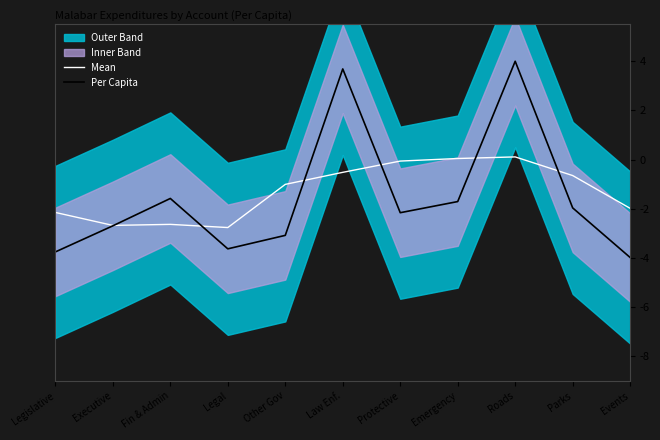

Reading right to left, transcribe all the data shown in this chart.

Mean: Events=-2.0	Parks=-0.6	Roads=0.1	Emergency=0.0	Protective=-0.1	Law Enf.=-0.5	Other Gov=-1.0	Legal=-2.8	Fin & Admin=-2.6	Executive=-2.7	Legislative=-2.1
Per Capita: Events=-4.0	Parks=-2.0	Roads=4.0	Emergency=-1.7	Protective=-2.2	Law Enf.=3.7	Other Gov=-3.1	Legal=-3.6	Fin & Admin=-1.6	Executive=-2.7	Legislative=-3.8